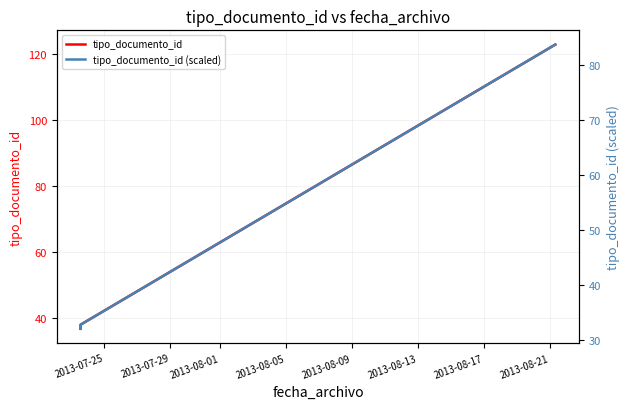

Reading left to right, extract all data points from this chart.

tipo_documento_id: 36.8	38.0	123.0
tipo_documento_id (scaled): 32.0	32.8	83.8